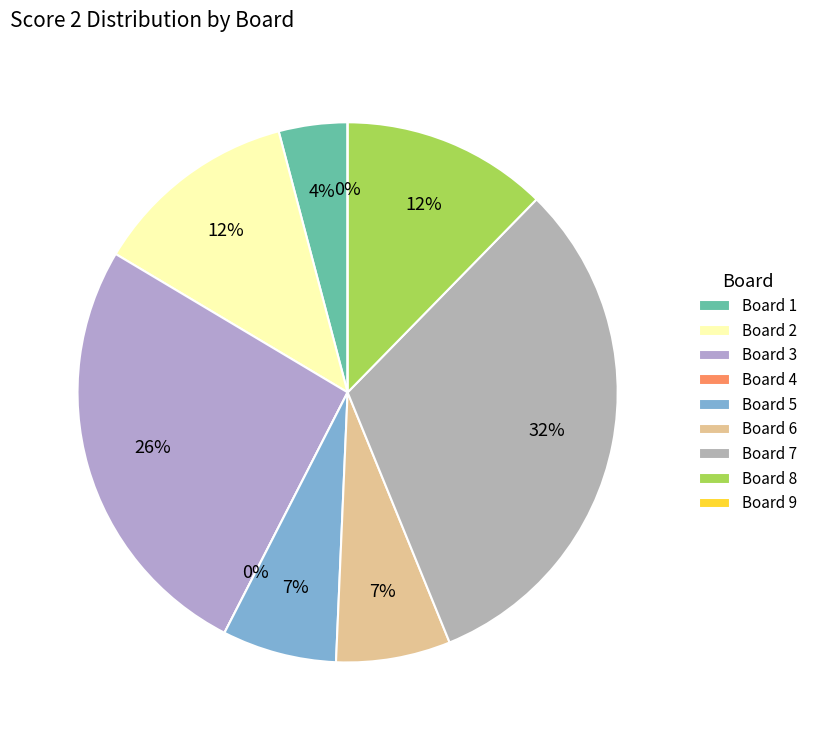

Count the number of slices in the pie.

9